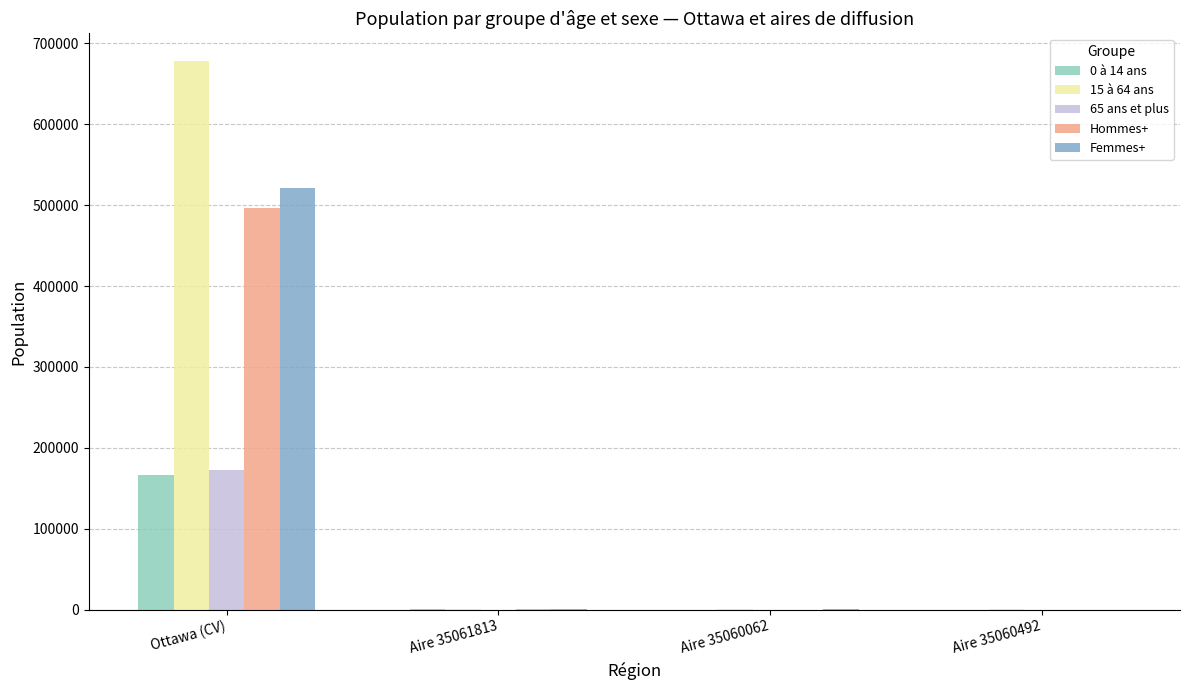

True or false: 15 à 64 ans has a value of 295 at Aire 35060492.

True